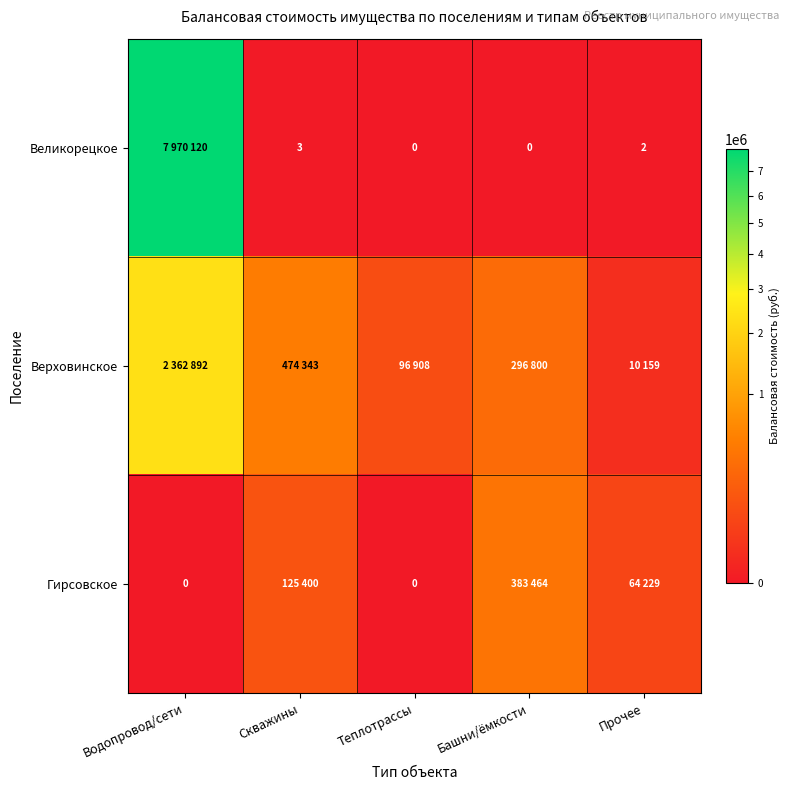

The value of Великорецкое at Прочее is 1. True or false?

False